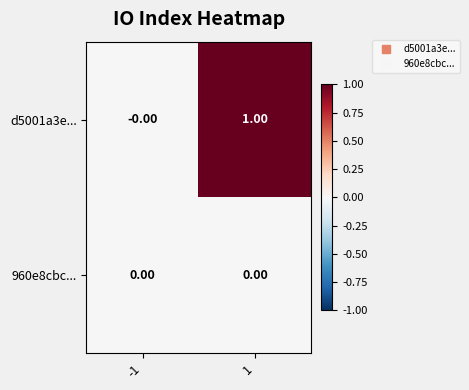

Which series has the largest range (max minus min)?

d5001a3e...